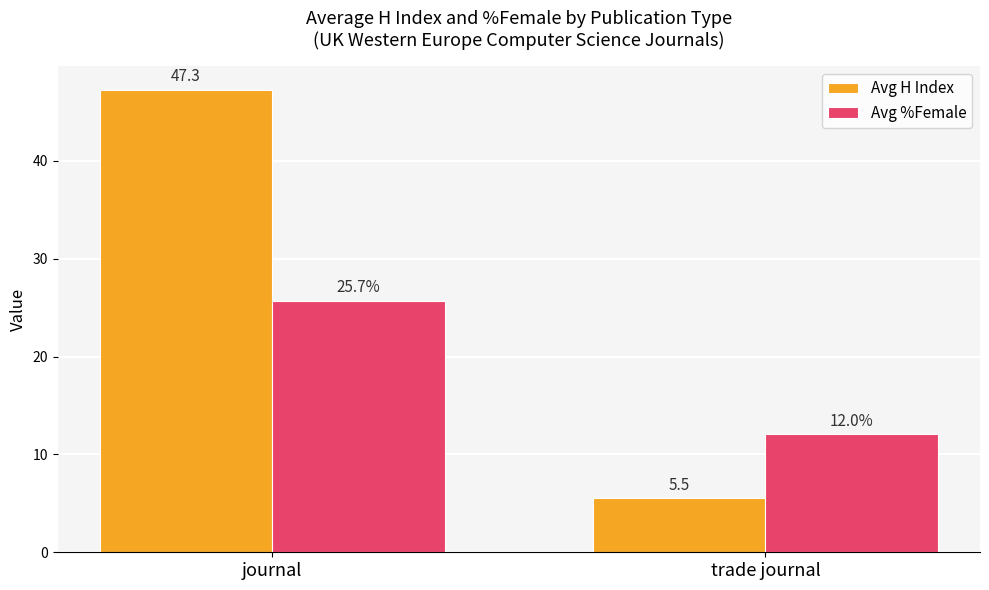

Reading right to left, extract all data points from this chart.

Avg H Index: 5.5	47.3
Avg %Female: 12.0	25.7